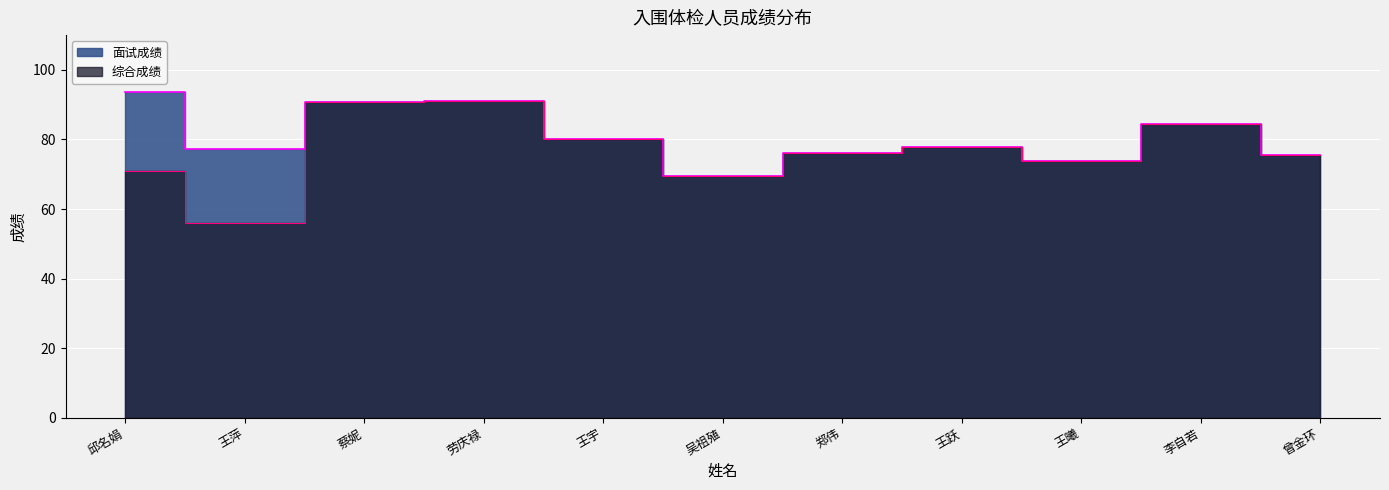

At which category is the sum across all series the highest?

劳庆禄